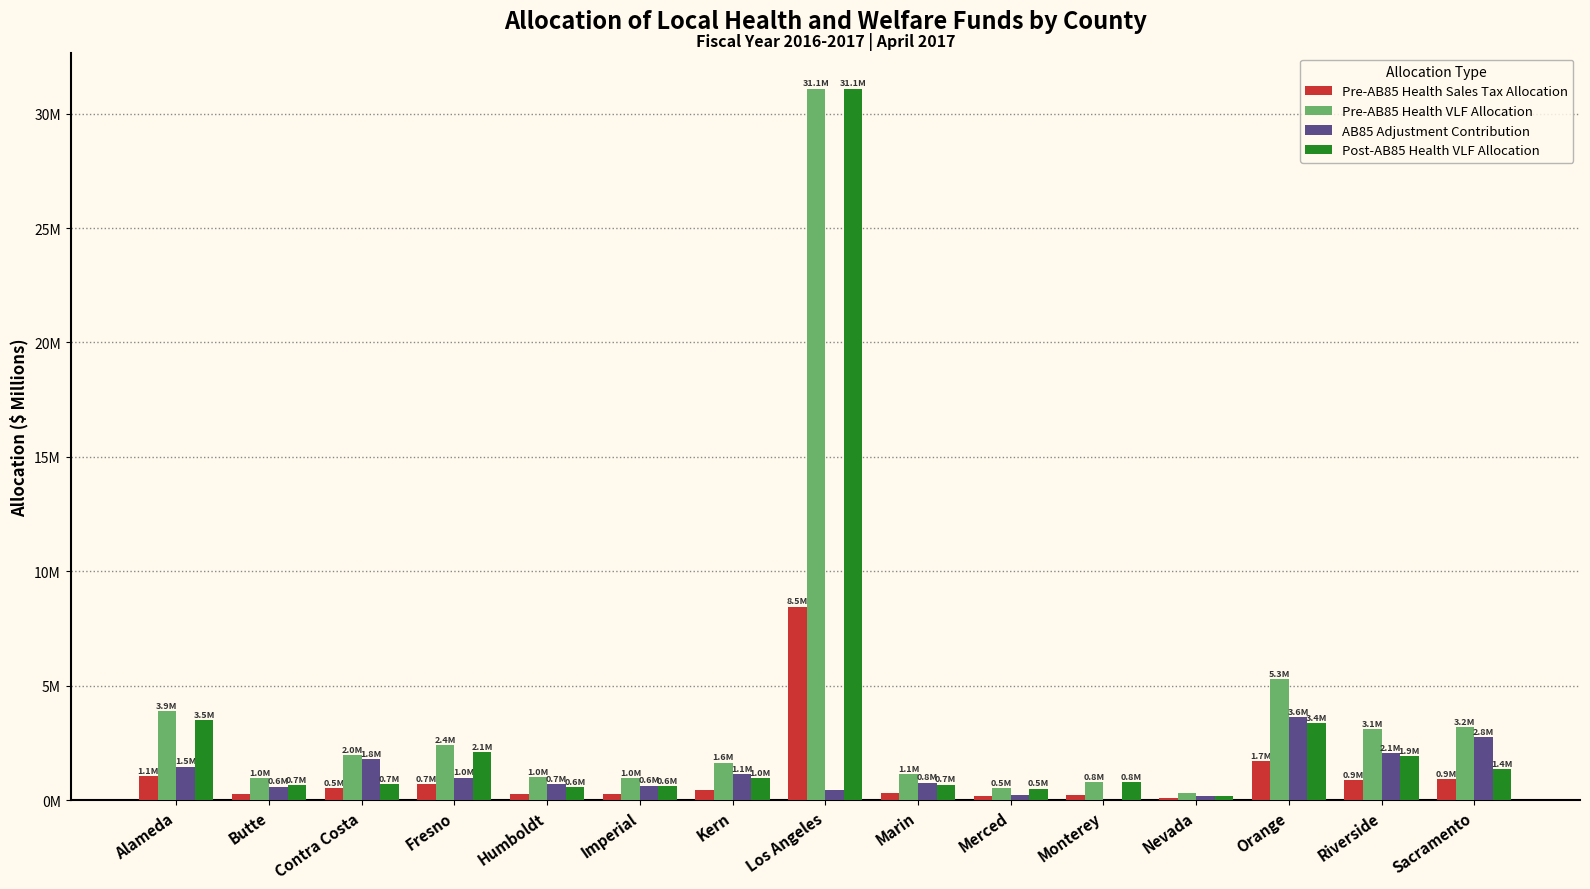

Rank the series by their maximum value, from highest to lowest.

Pre-AB85 Health VLF Allocation, Post-AB85 Health VLF Allocation, Pre-AB85 Health Sales Tax Allocation, AB85 Adjustment Contribution